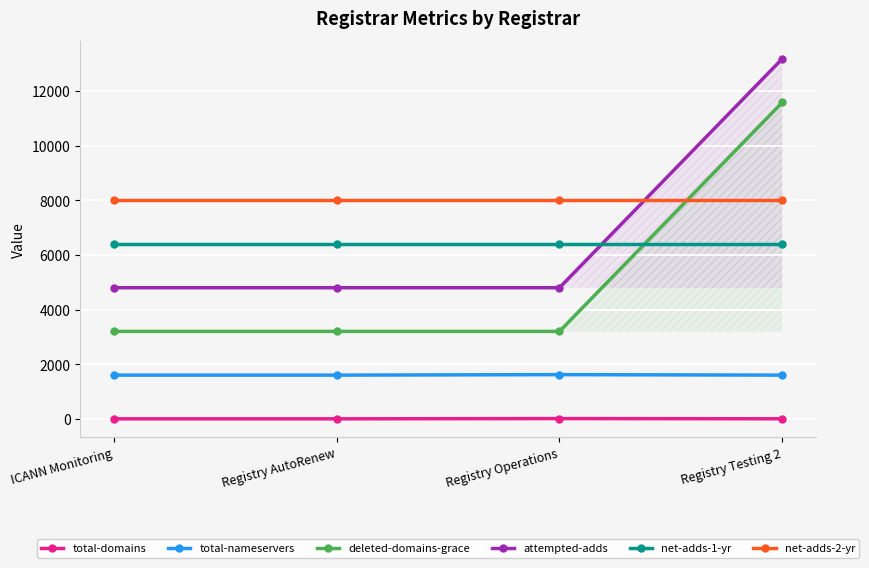

True or false: net-adds-1-yr and net-adds-2-yr intersect in this chart.

False